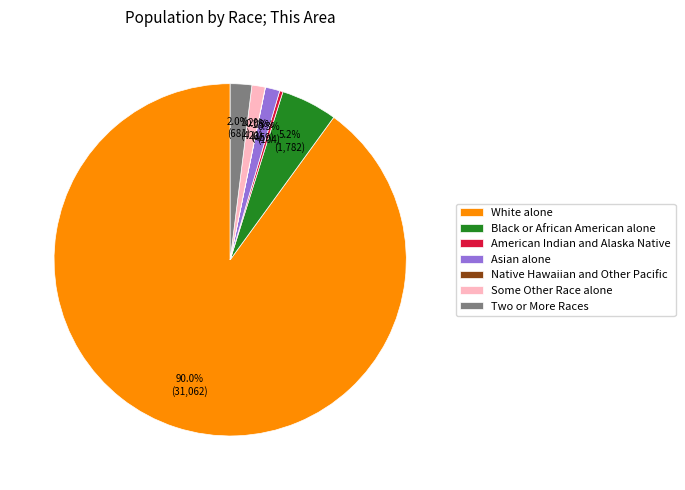

To the nearest percent, what is the combined percentage of Two or More Races and Asian alone?

3%